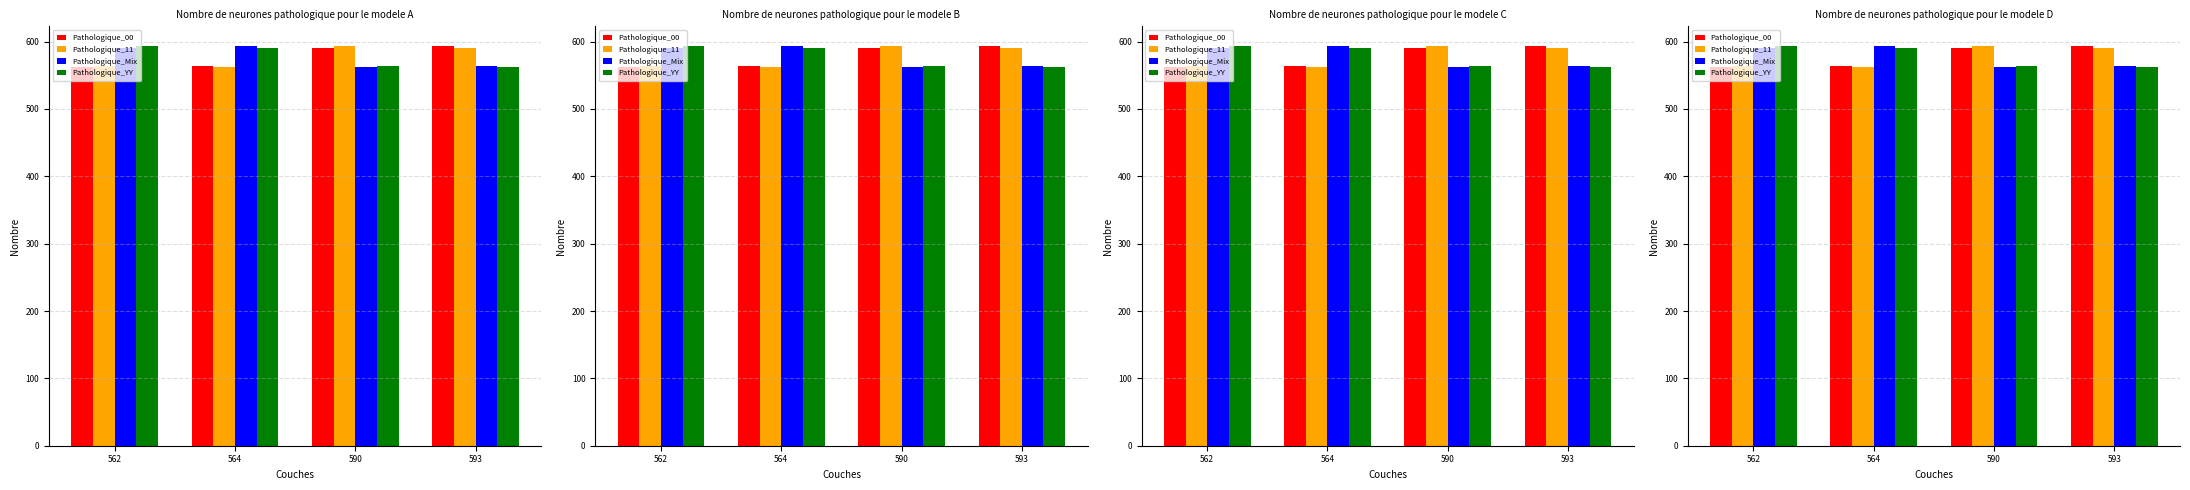

Read the Pathologique_YY value at 590, to the nearest 5.

565